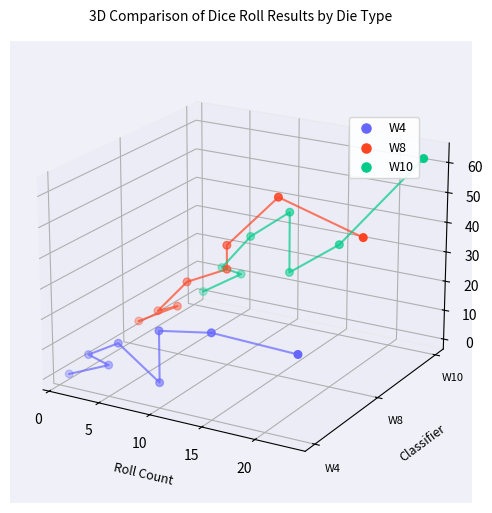

Which series reaches the minimum Y coordinate?

W4